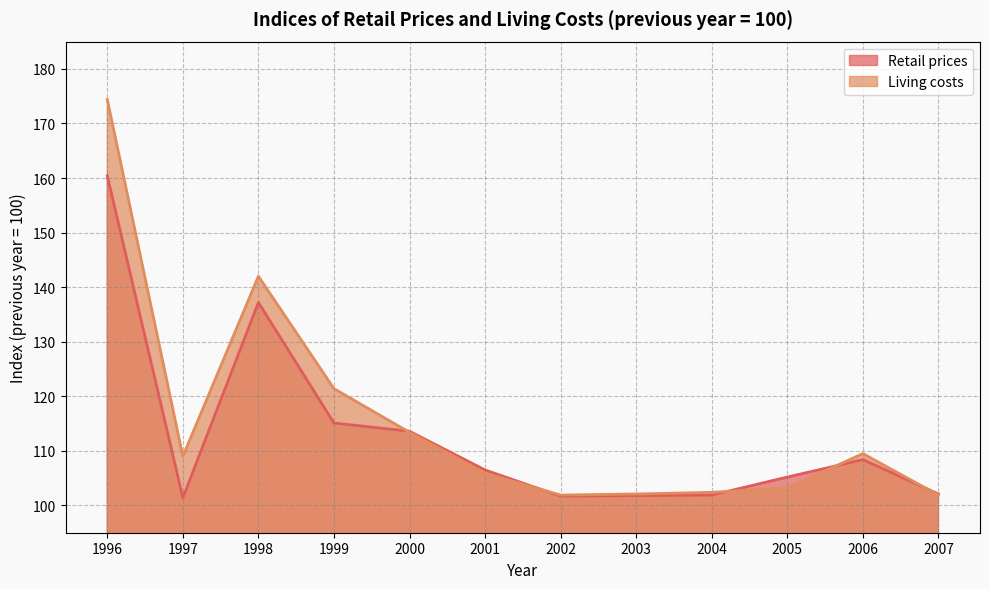

What is the average value of the Living costs series?

115.6